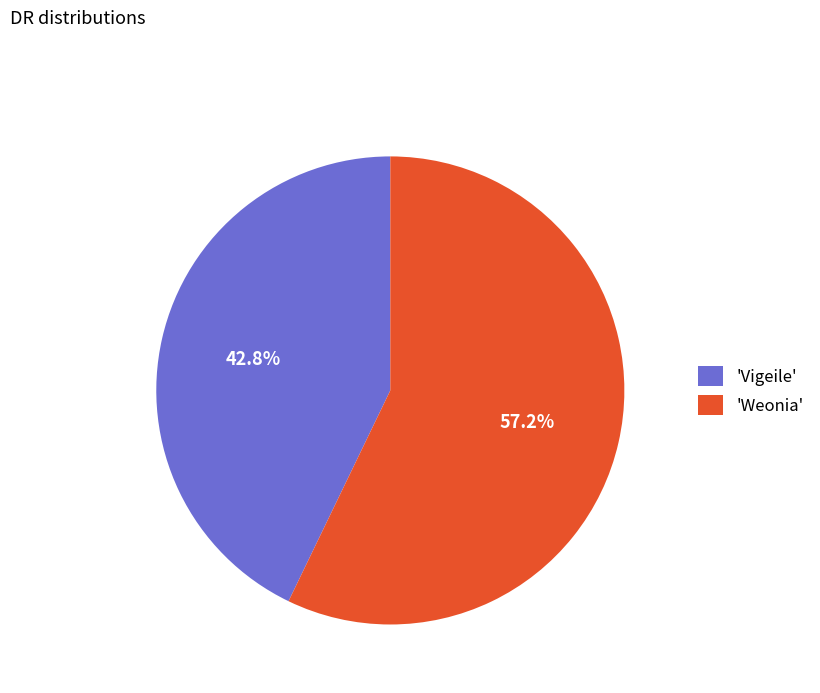

Do 'Vigeile' and 'Weonia' together represent more than half of the pie?

Yes